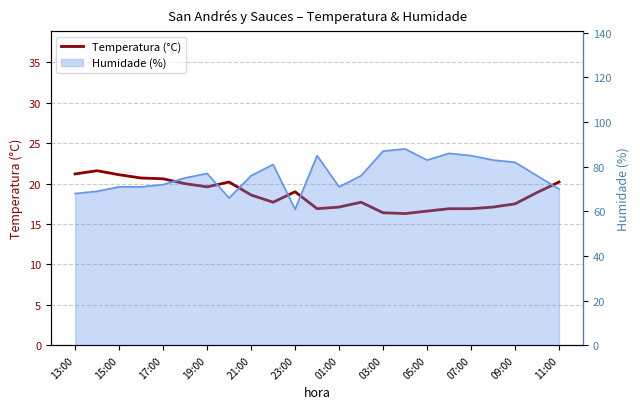

What is the value of the 22nd point from the left?

18.9